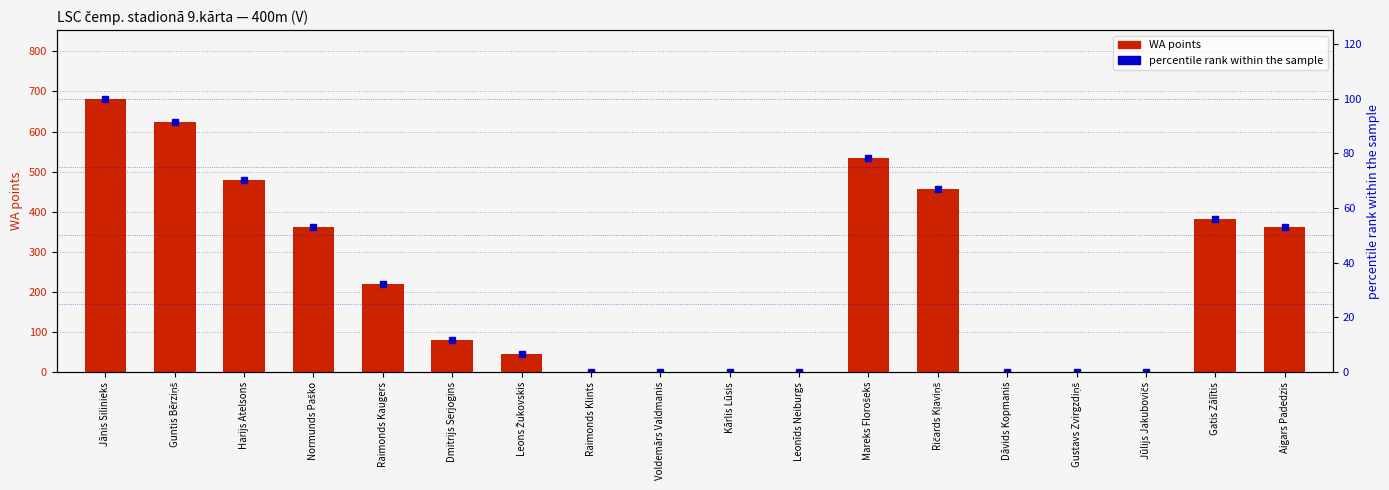

At how many categories does at least one series exceed 279?

8